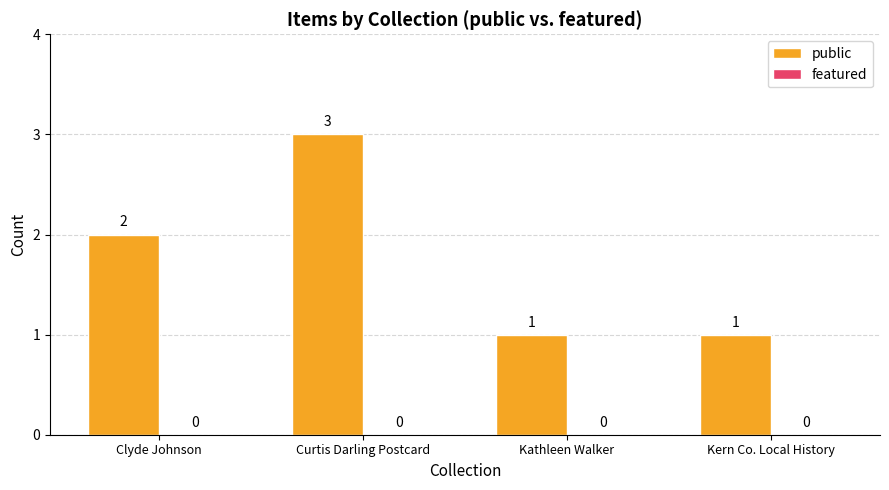

Reading left to right, extract all data points from this chart.

2	3	1	1